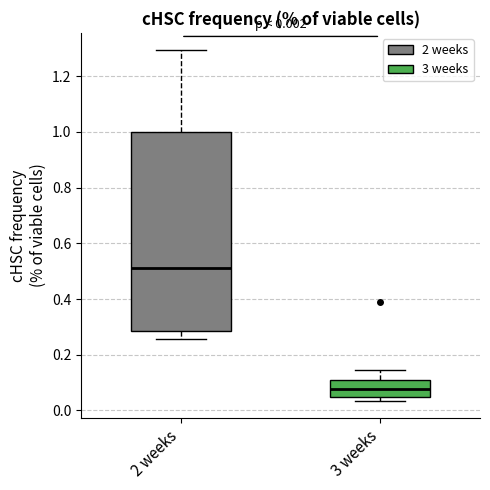

Comparing the boxes themselves (not the whiskers), which one is the tallest?

2 weeks